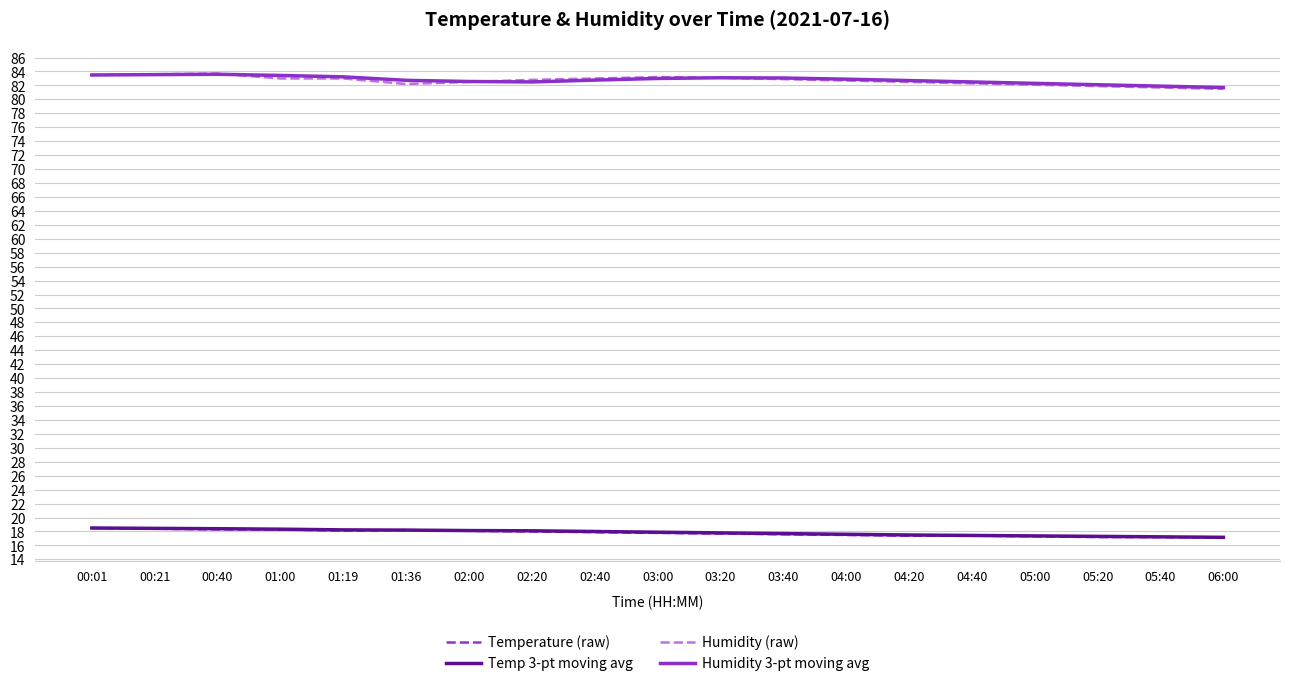

What is the lowest value of the Humidity 3-pt moving avg series?

81.7